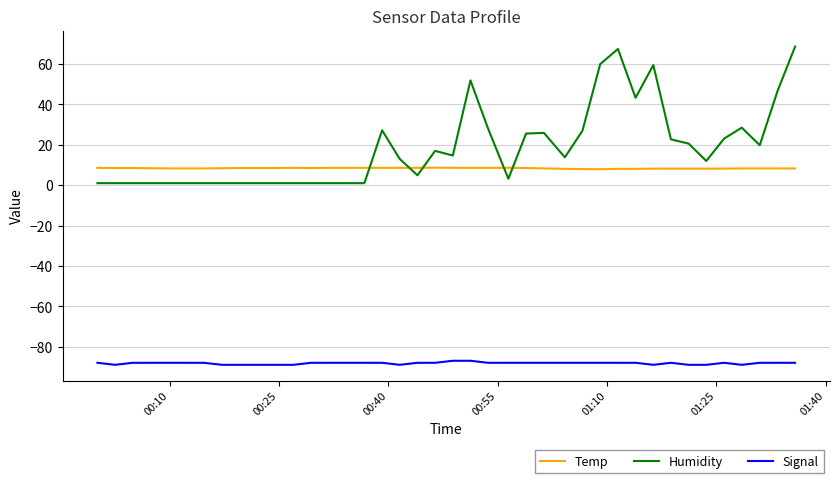

What is the maximum value shown in the chart?

68.7